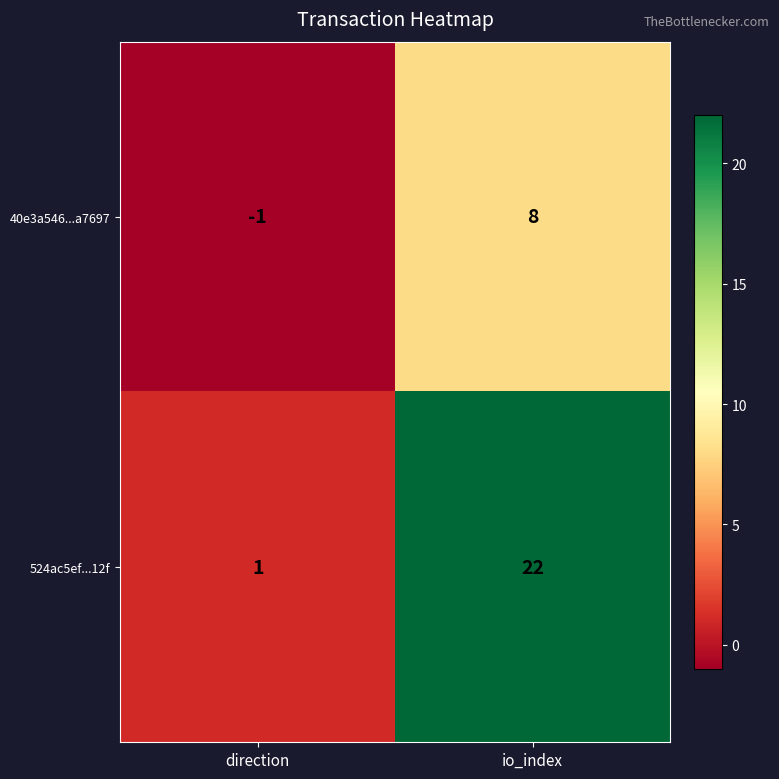

True or false: 524ac5ef...12f has a value of 1 at direction.

True